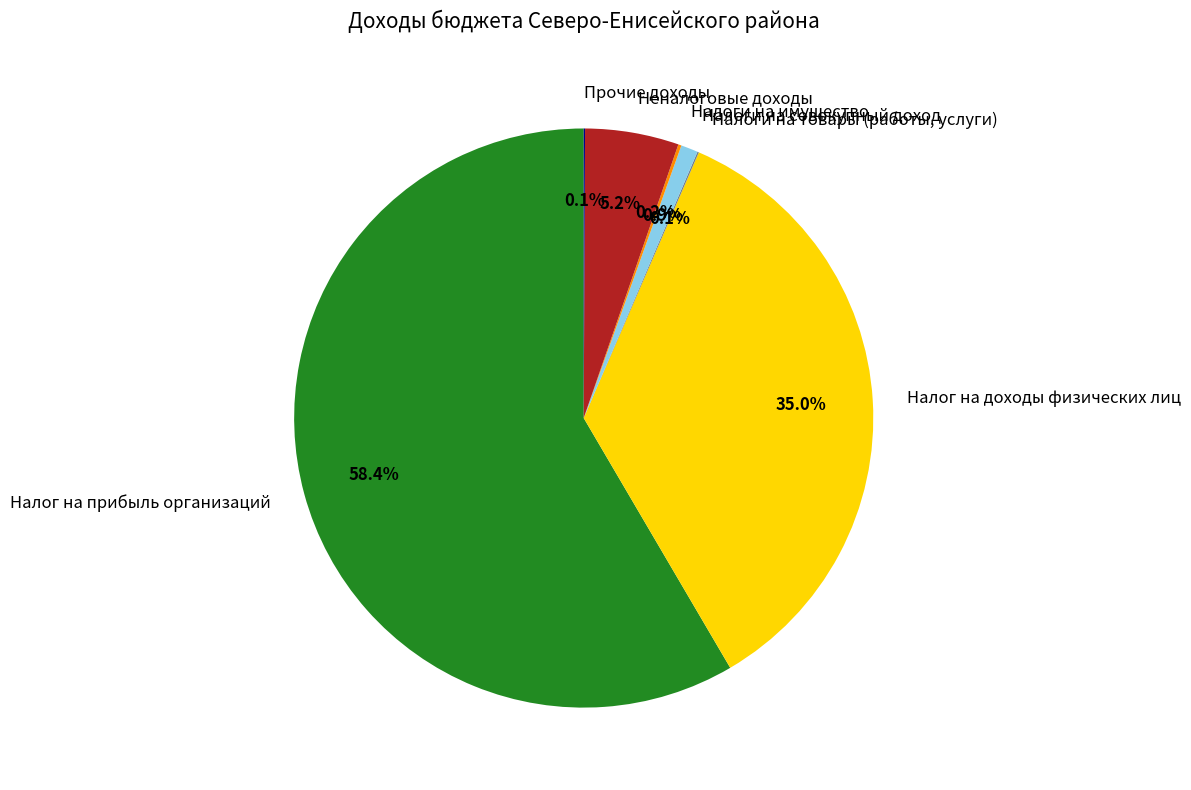

What portion of the pie excludes Налоги на совокупный доход?

99.1%